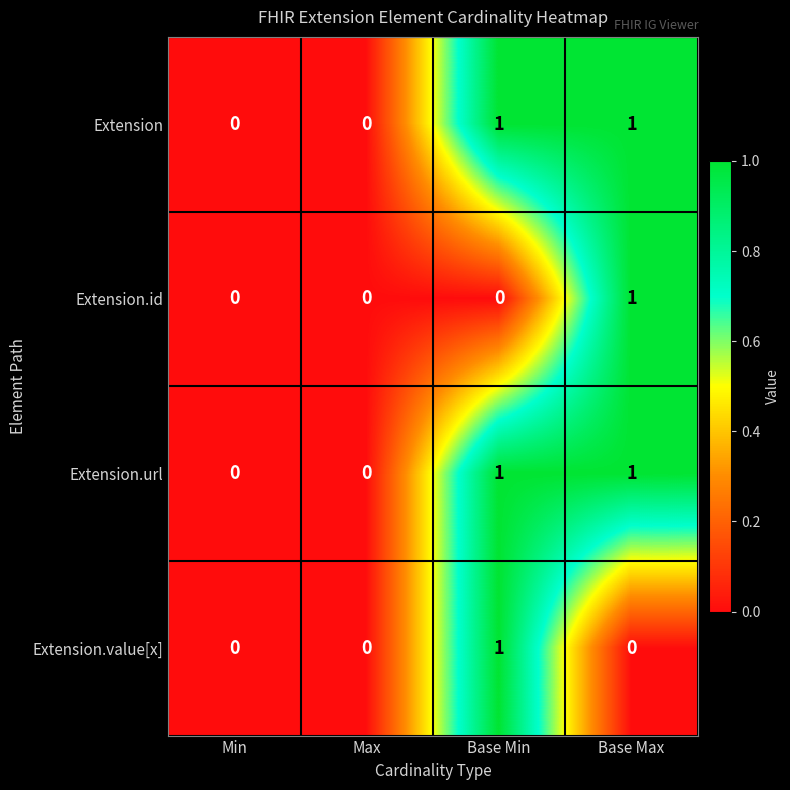

How many Extension.url values are between 0 and 1?

4